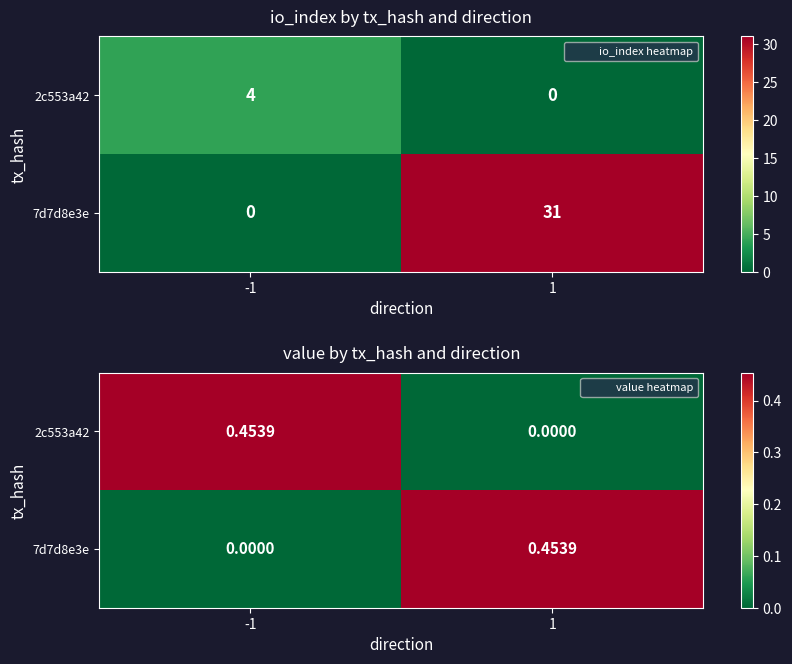

At 1, list the series in order from smallest to largest.

2c553a42, 7d7d8e3e